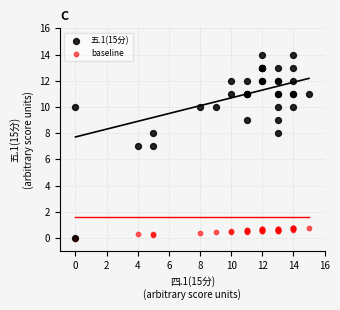

What are all the series names shown in the legend?

五.1(15分), baseline